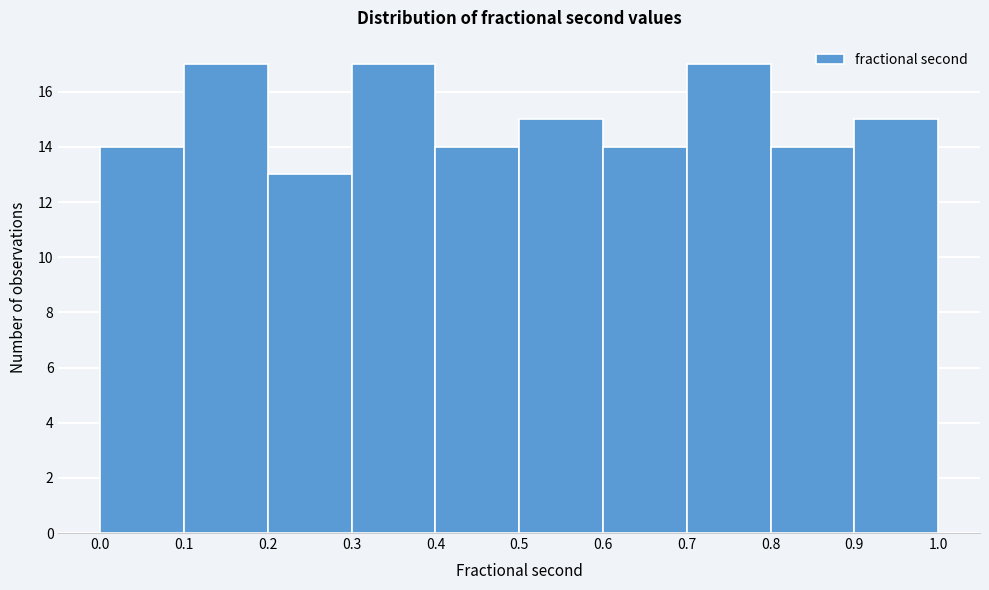

How tall is the bar that spans 0.6 to 0.7 on the x-axis? The values are not printed on the chart, so give them approximately, as read against the axis.

14